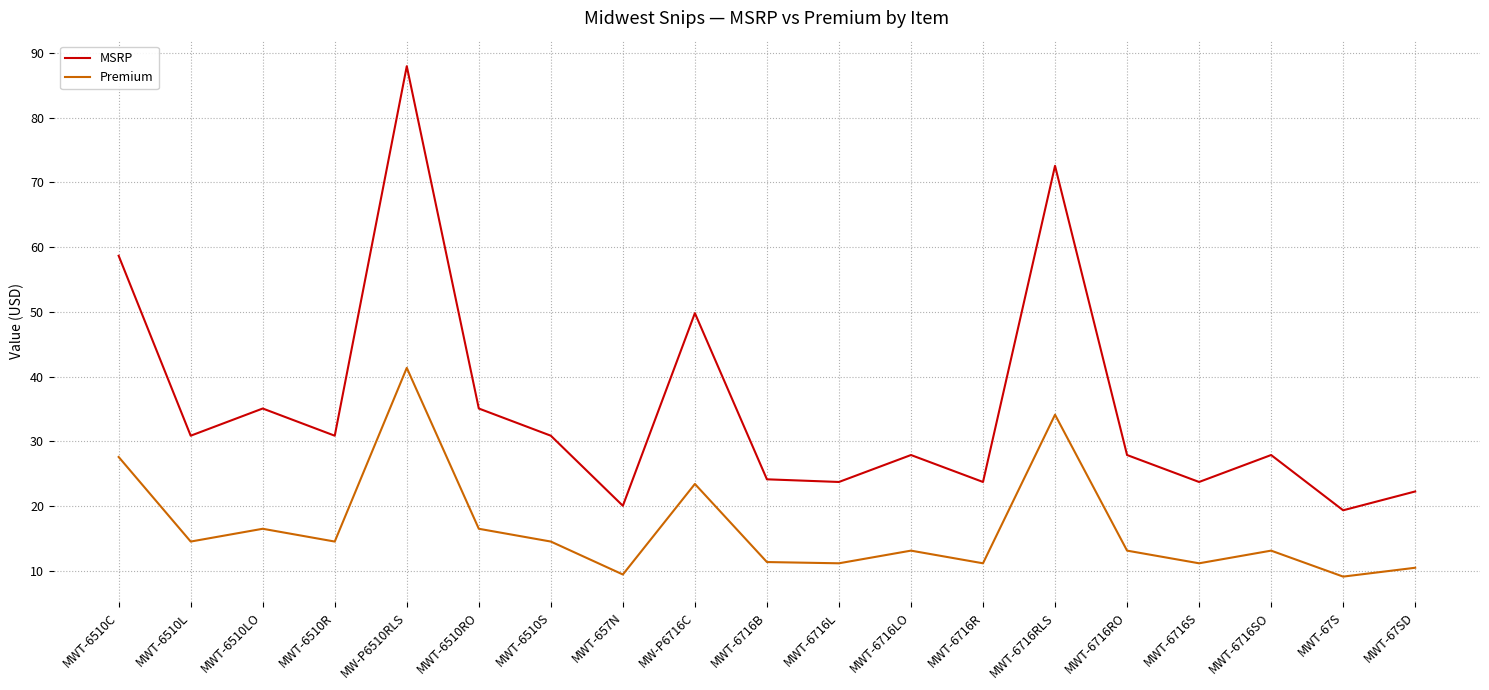

The value of MSRP at MWT-6510C is 84.0. True or false?

False